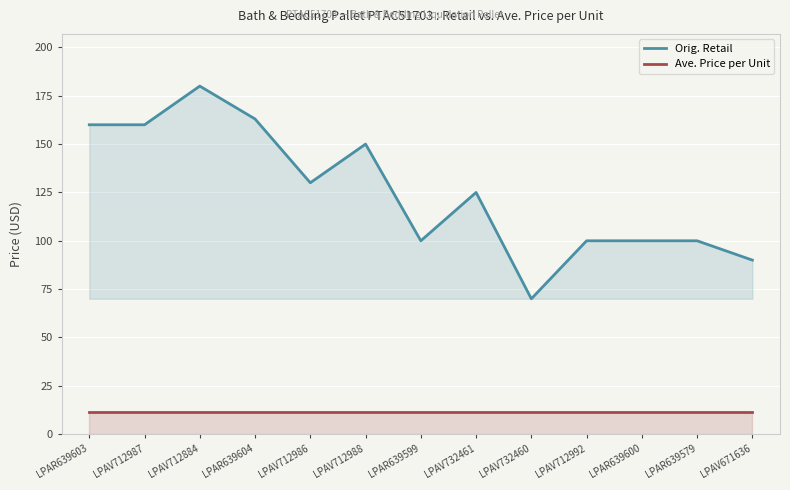

True or false: Orig. Retail and Ave. Price per Unit cross at least once.

False